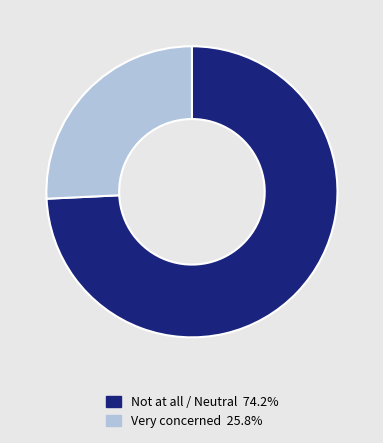

Does Very concerned 25.8% represent more than half of the total?

No